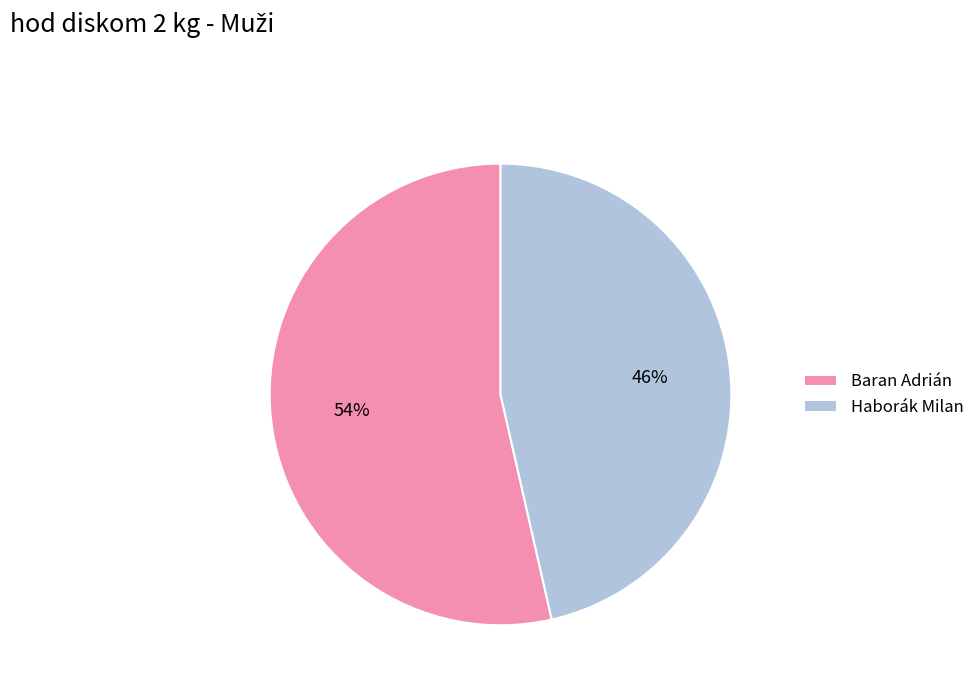

What percentage is the Baran Adrián slice, to the nearest percent?

54%